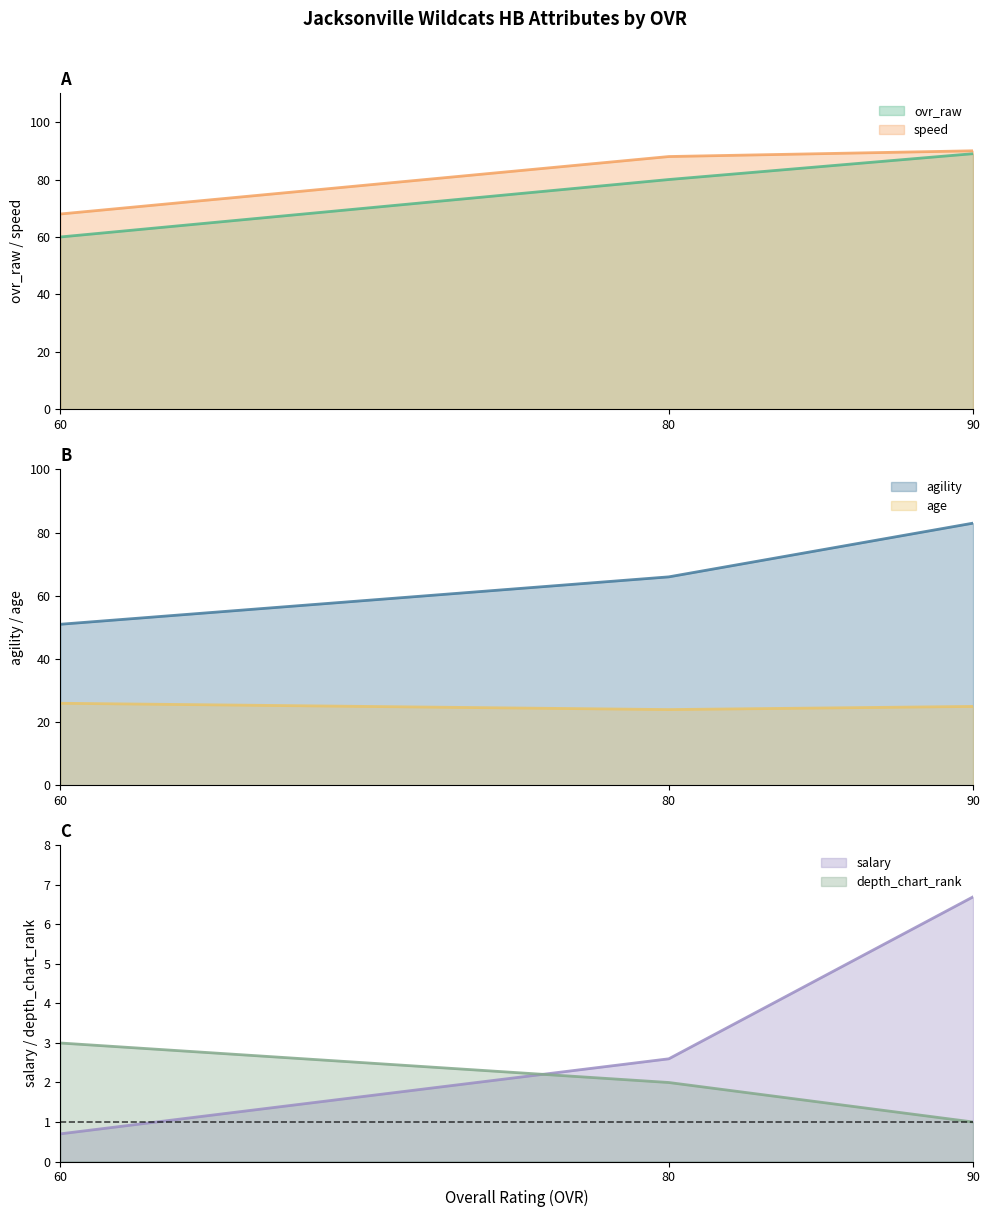

Rank the categories by salary value from highest to lowest.

90, 80, 60